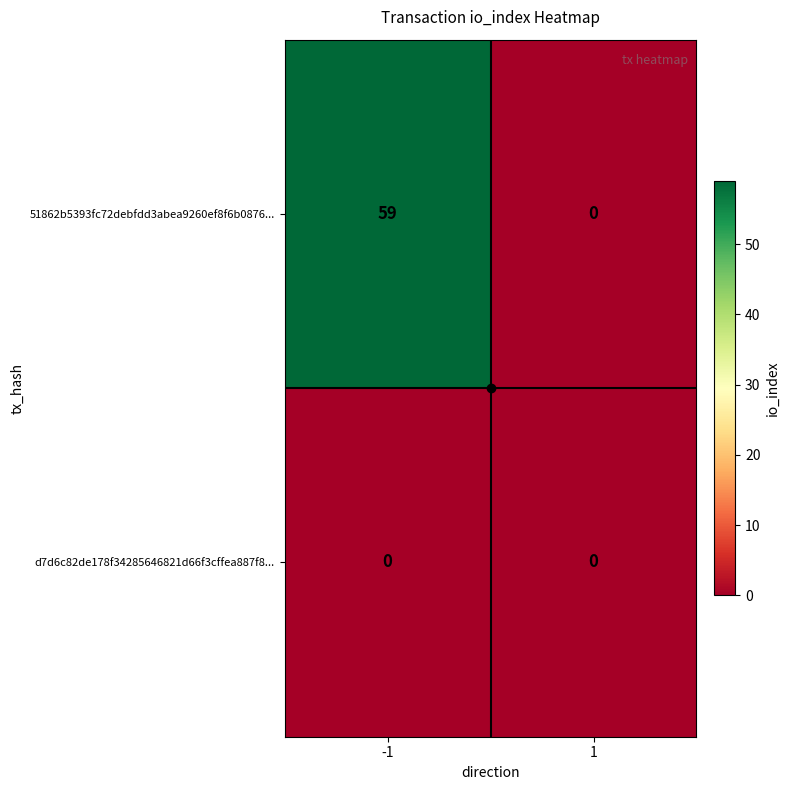

At which category is the sum across all series the highest?

-1